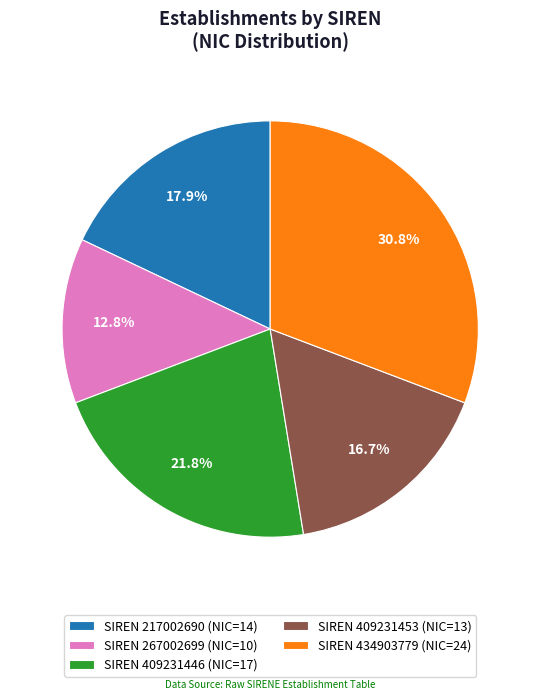

Is SIREN 409231453 (NIC=13) the majority of the pie?

No